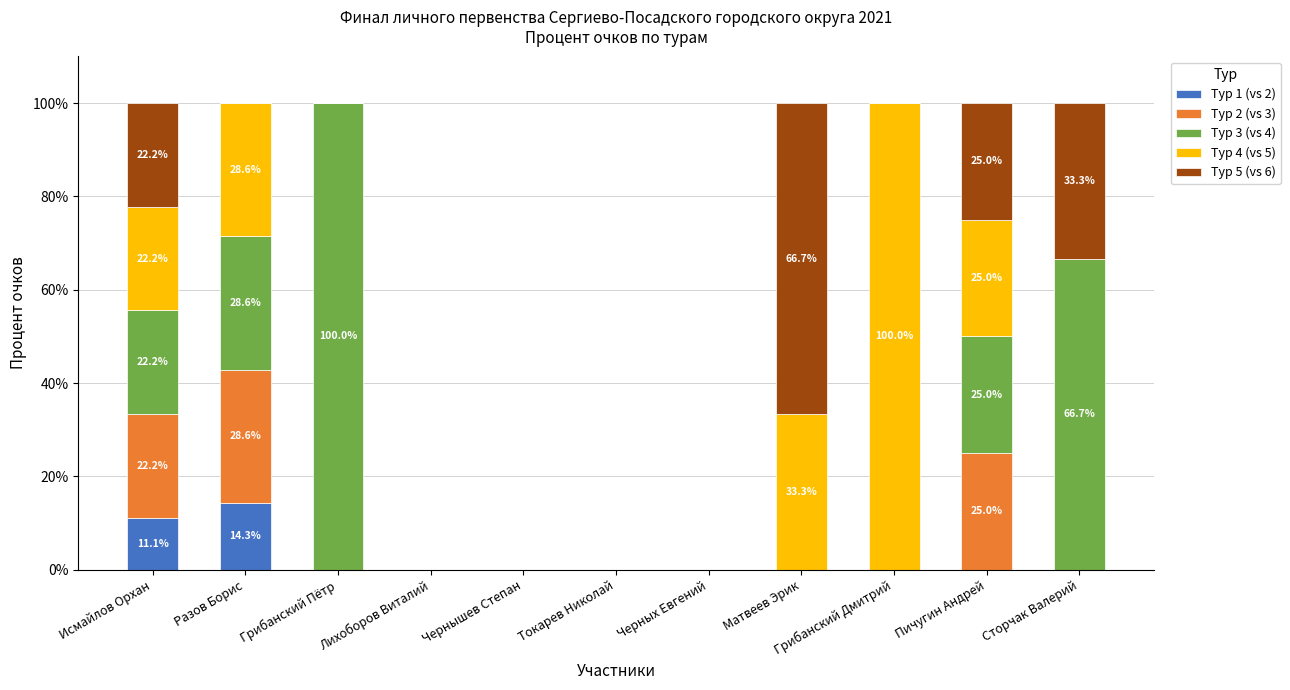

Which category has the highest value in the Тур 1 (vs 2) series?

Разов Борис